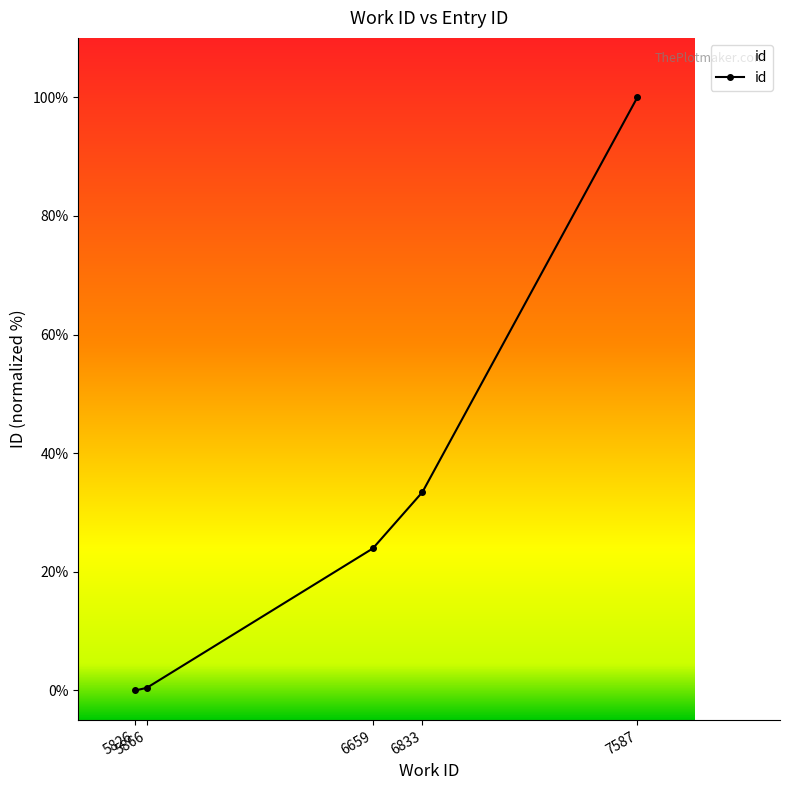

How many data points are above 23?

3